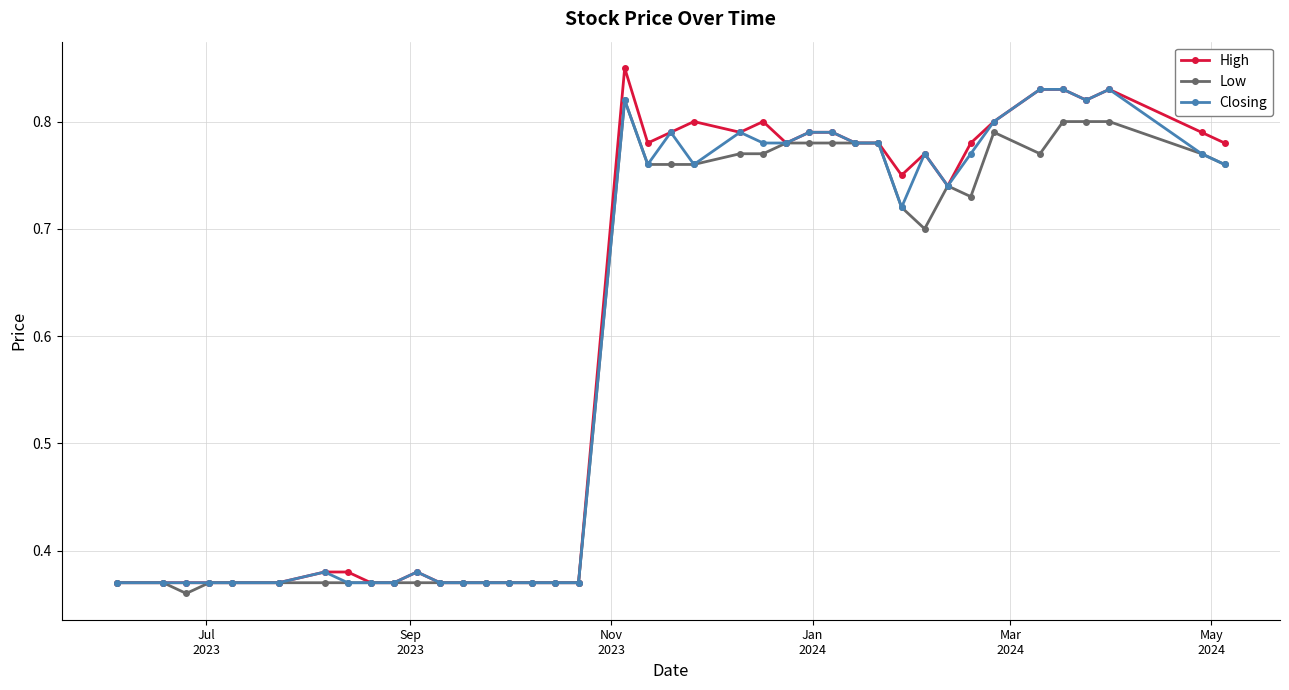

Which series has the widest spread of values?

High